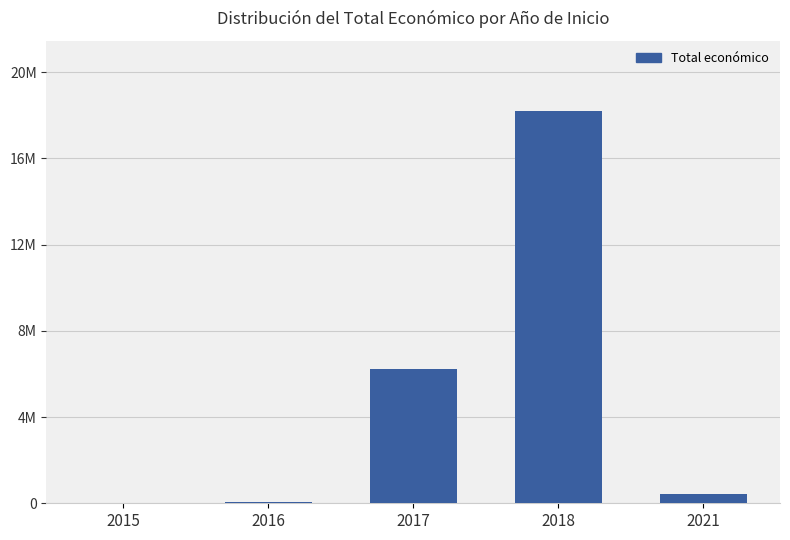

What is the smallest value displayed?

19950